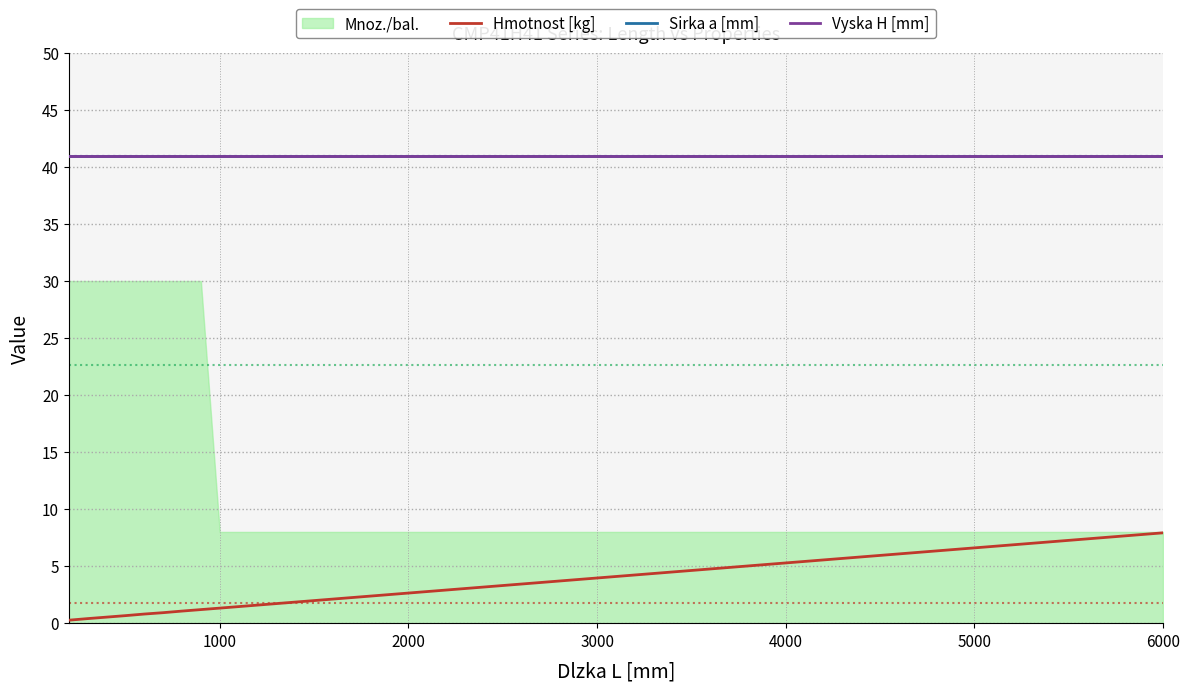

What is the maximum value shown in the chart?

41.0